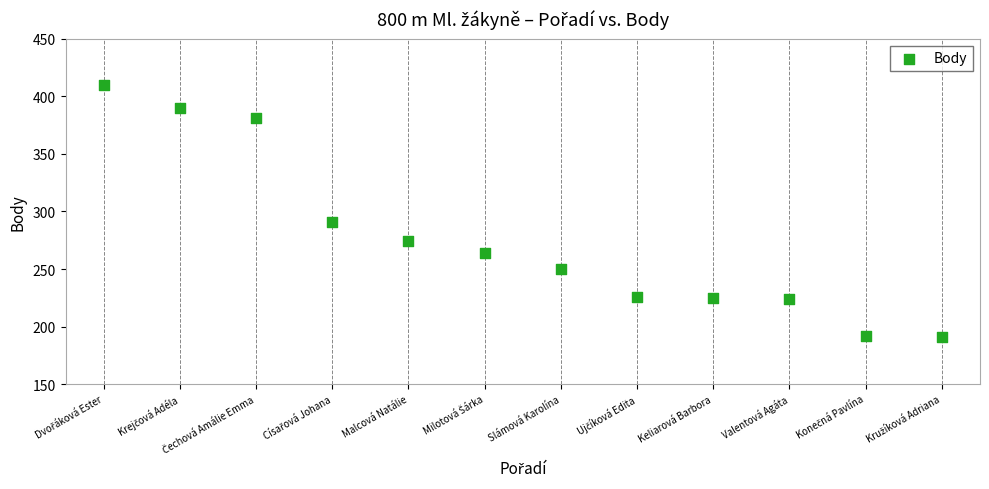

What is the average X value?

6